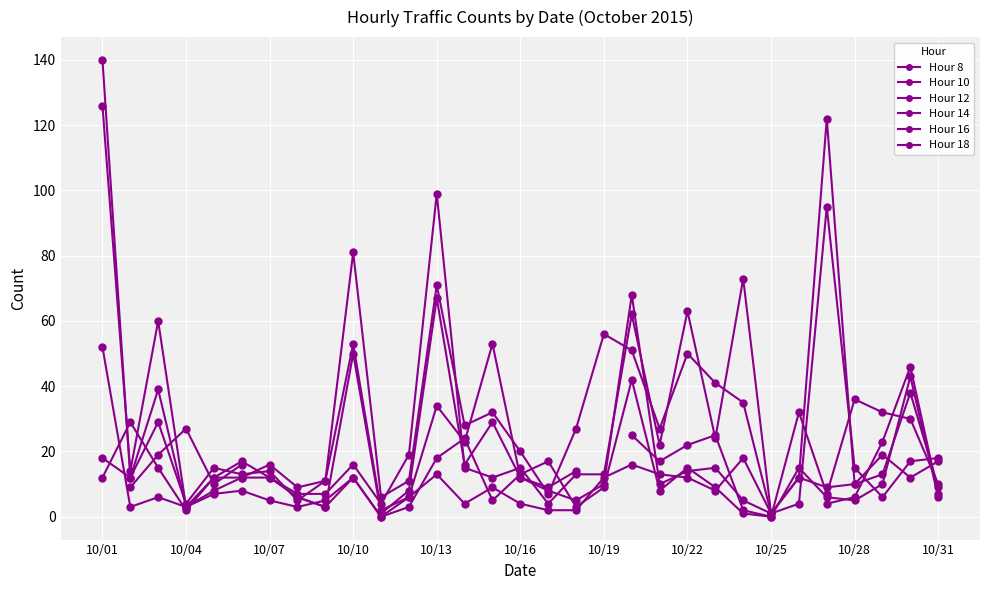

At 10/28, list the series in order from smallest to largest.

Hour 18, Hour 14, Hour 10, Hour 12, Hour 8, Hour 16